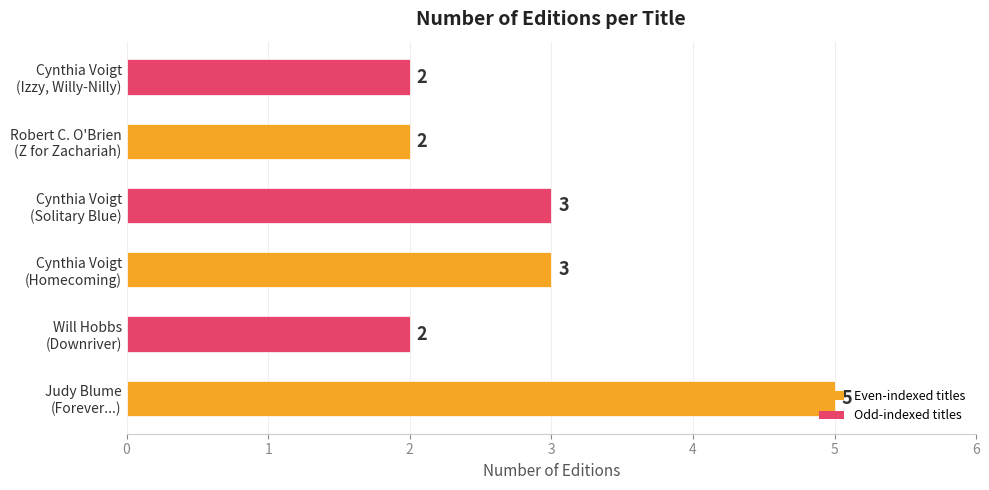

What is the average value?

3